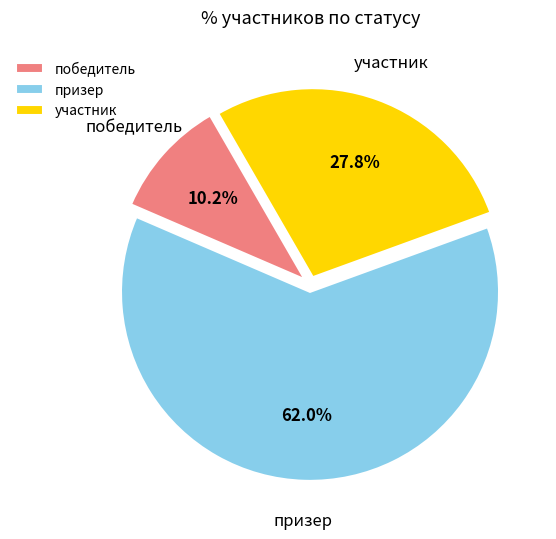

Which has a higher value, призер or победитель?

призер